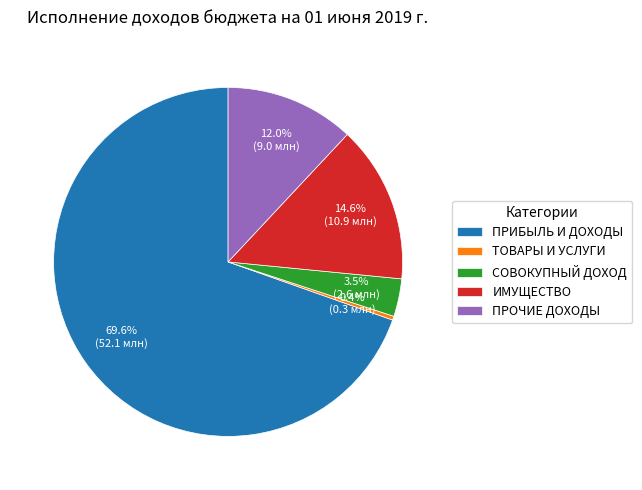

Rank the categories by value from highest to lowest.

ПРИБЫЛЬ И ДОХОДЫ, ИМУЩЕСТВО, ПРОЧИЕ ДОХОДЫ, СОВОКУПНЫЙ ДОХОД, ТОВАРЫ И УСЛУГИ